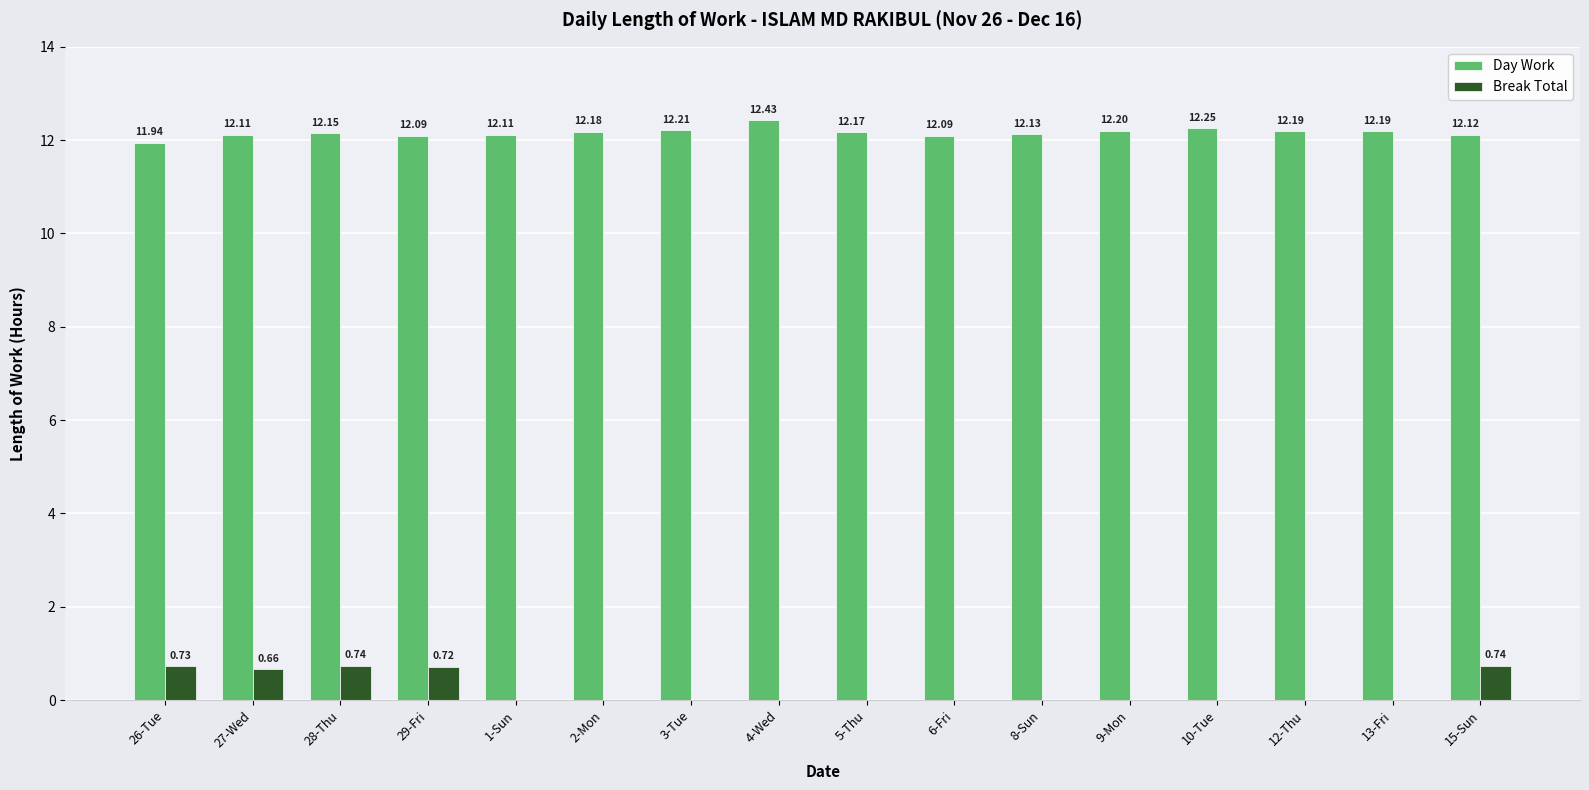

What are all the series names shown in the legend?

Day Work, Break Total